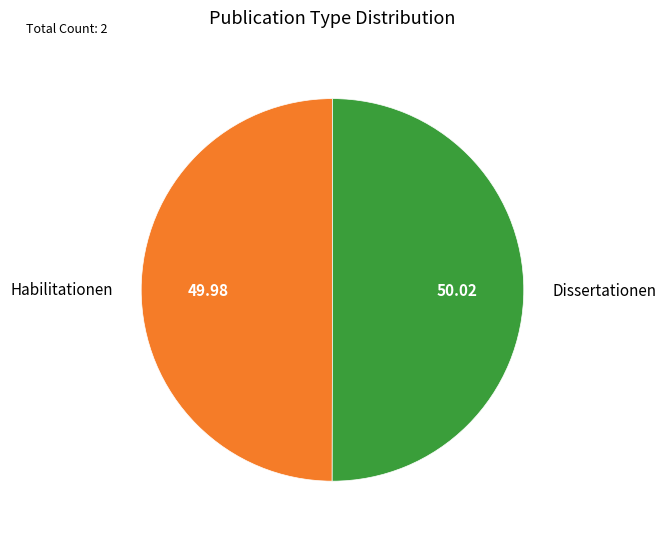

Do Habilitationen and Dissertationen together represent more than half of the pie?

Yes